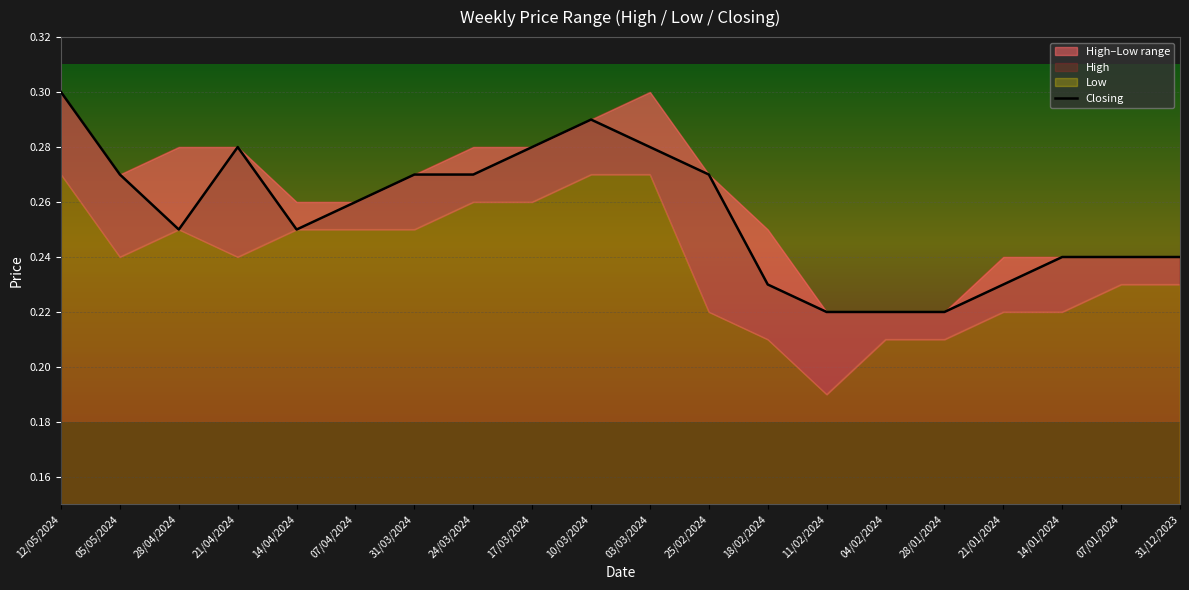

Rank the categories by value from lowest to highest.

11/02/2024, 04/02/2024, 28/01/2024, 18/02/2024, 21/01/2024, 14/01/2024, 07/01/2024, 31/12/2023, 28/04/2024, 14/04/2024, 07/04/2024, 05/05/2024, 31/03/2024, 24/03/2024, 25/02/2024, 21/04/2024, 17/03/2024, 03/03/2024, 10/03/2024, 12/05/2024